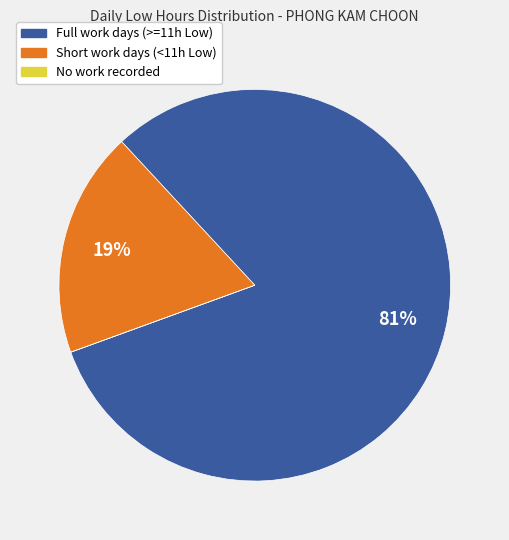

Is there any slice that represents more than half of the pie?

Yes